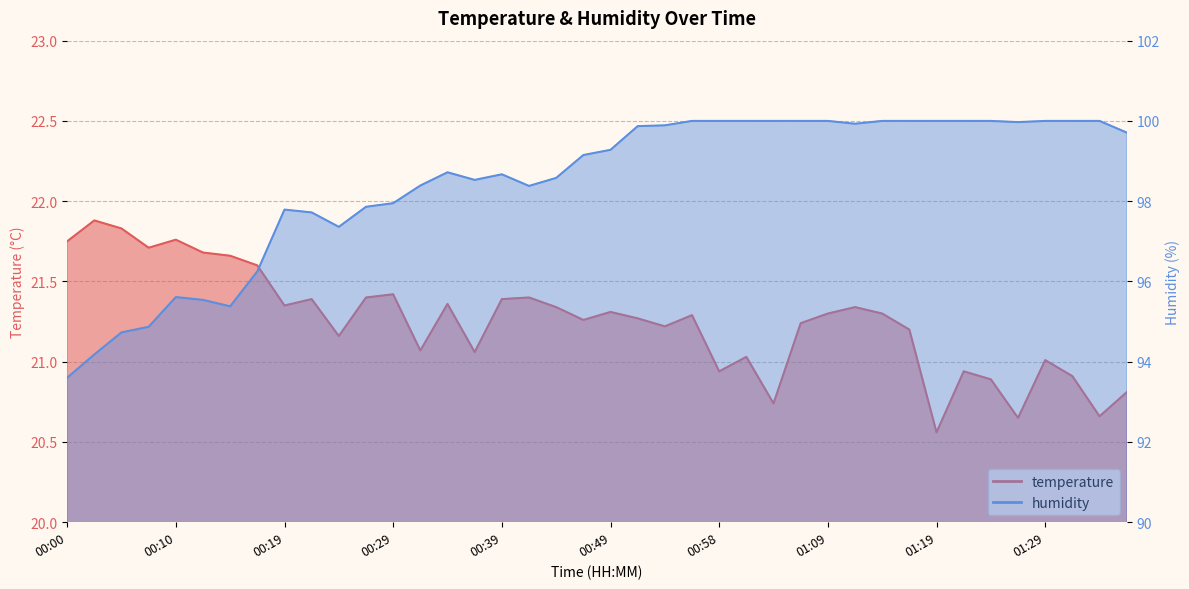

Reading left to right, what are all the values shown in this chart?

temperature: 21.8	21.9	21.8	21.7	21.8	21.7	21.7	21.6	21.4	21.4	21.2	21.4	21.4	21.1	21.4	21.1	21.4	21.4	21.3	21.3	21.3	21.3	21.2	21.3	20.9	21.0	20.7	21.2	21.3	21.3	21.3	21.2	20.6	20.9	20.9	20.6	21.0	20.9	20.7	20.8
humidity: 93.6	94.2	94.7	94.9	95.6	95.5	95.4	96.2	97.8	97.7	97.4	97.9	98.0	98.4	98.7	98.5	98.7	98.4	98.6	99.2	99.3	99.9	99.9	100.0	100.0	100.0	100.0	100.0	100.0	99.9	100.0	100.0	100.0	100.0	100.0	100.0	100.0	100.0	100.0	99.7